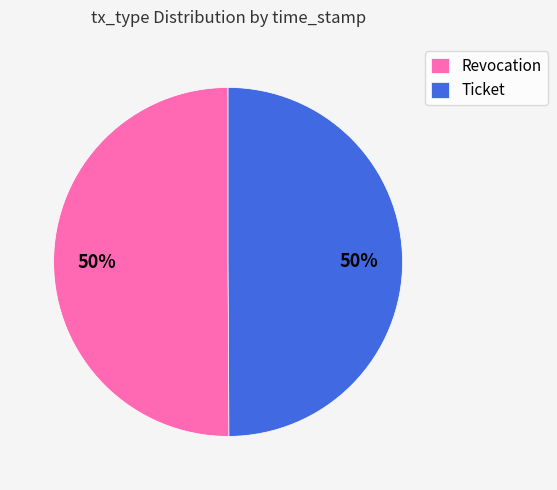

Combined, do Revocation and Ticket account for over 50%?

Yes